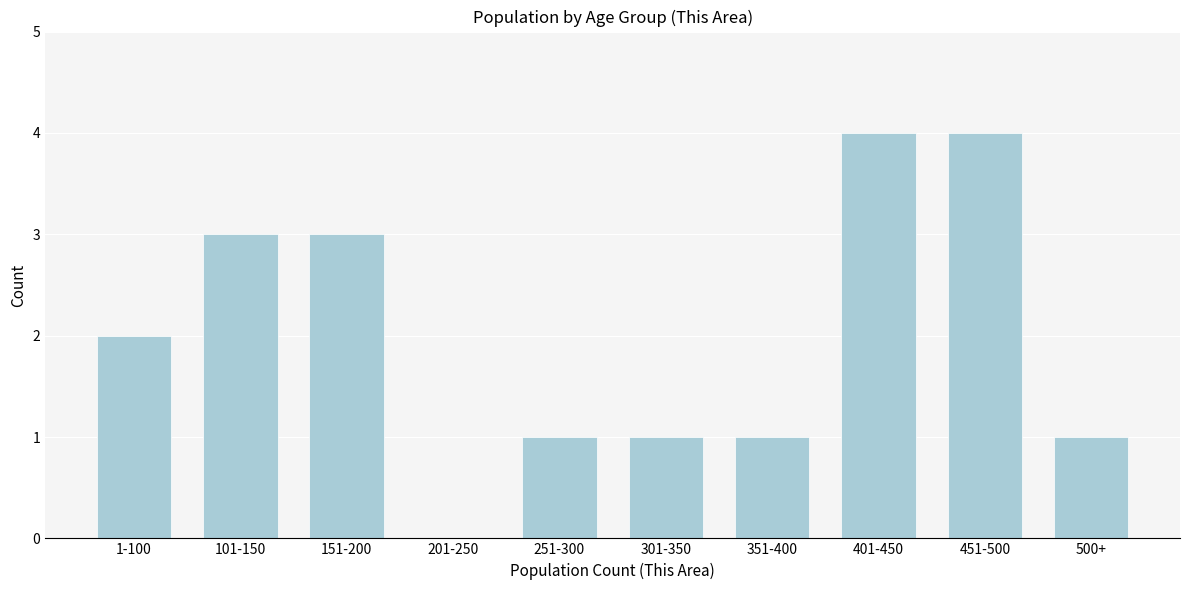

Reading right to left, list all the values displayed in this chart.

500+=1	451-500=4	401-450=4	351-400=1	301-350=1	251-300=1	201-250=0	151-200=3	101-150=3	1-100=2